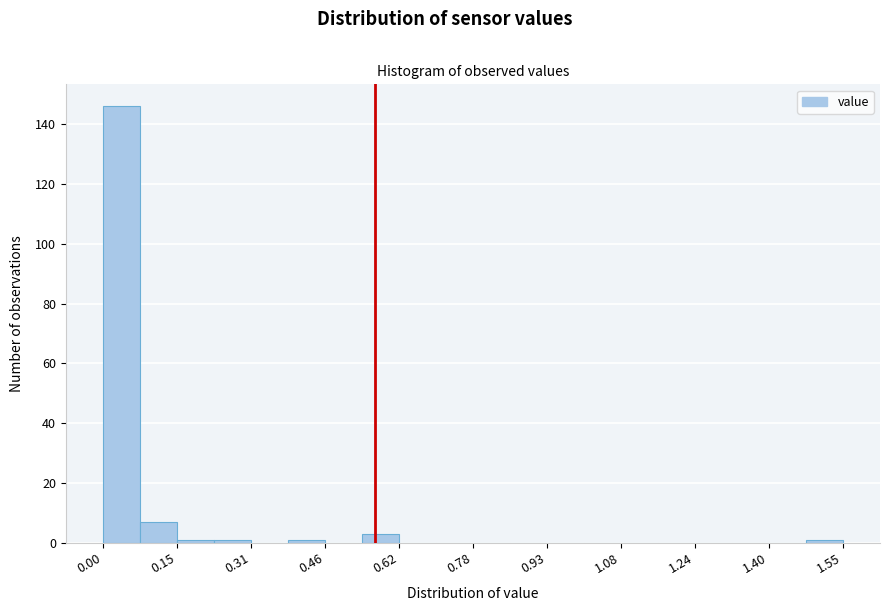

Read against the x-axis, roughly where is the centre of the tallest bar?

0.04